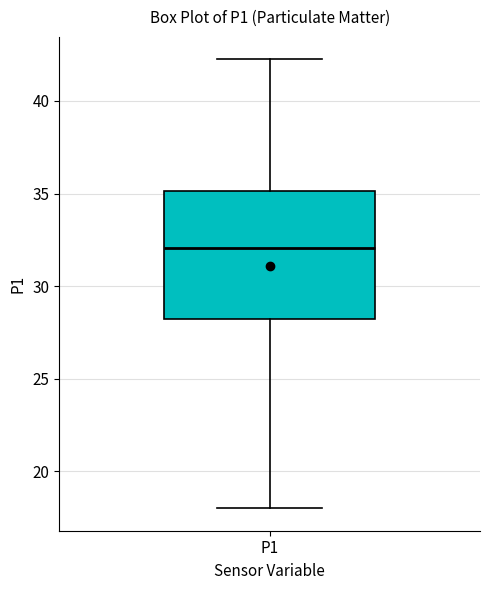

Read this box plot against the y-axis: the position of the median line, the range covered by the box, and the ends of both whiskers. The values are not printed on the chart, so give them approximately, as read against the axis.

median 32.0, box 28.0 to 35.0, whiskers 18.0 to 42.5